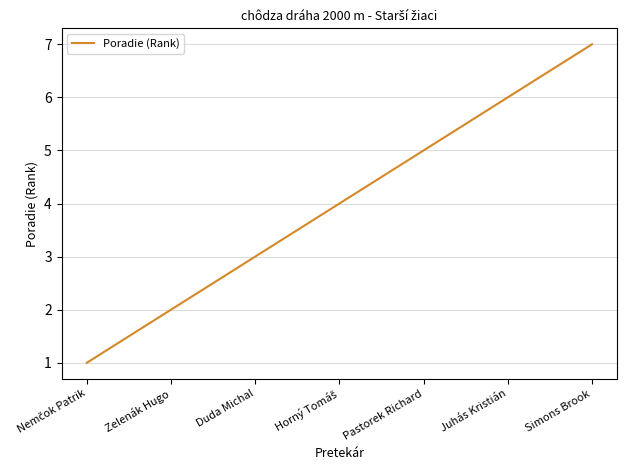

Reading right to left, list all the values displayed in this chart.

7	6	5	4	3	2	1